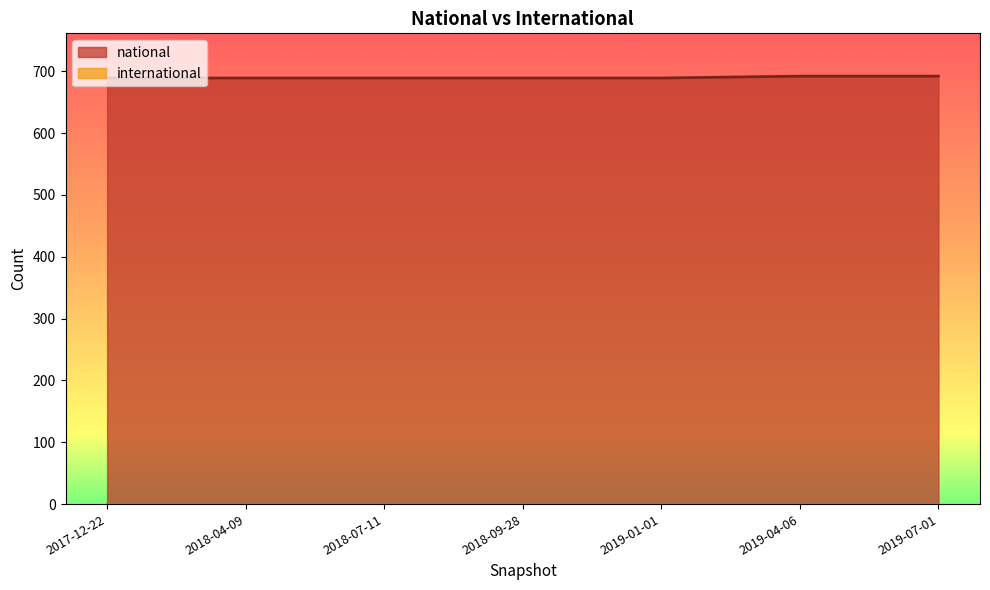

What is the sum of all national values?

4829